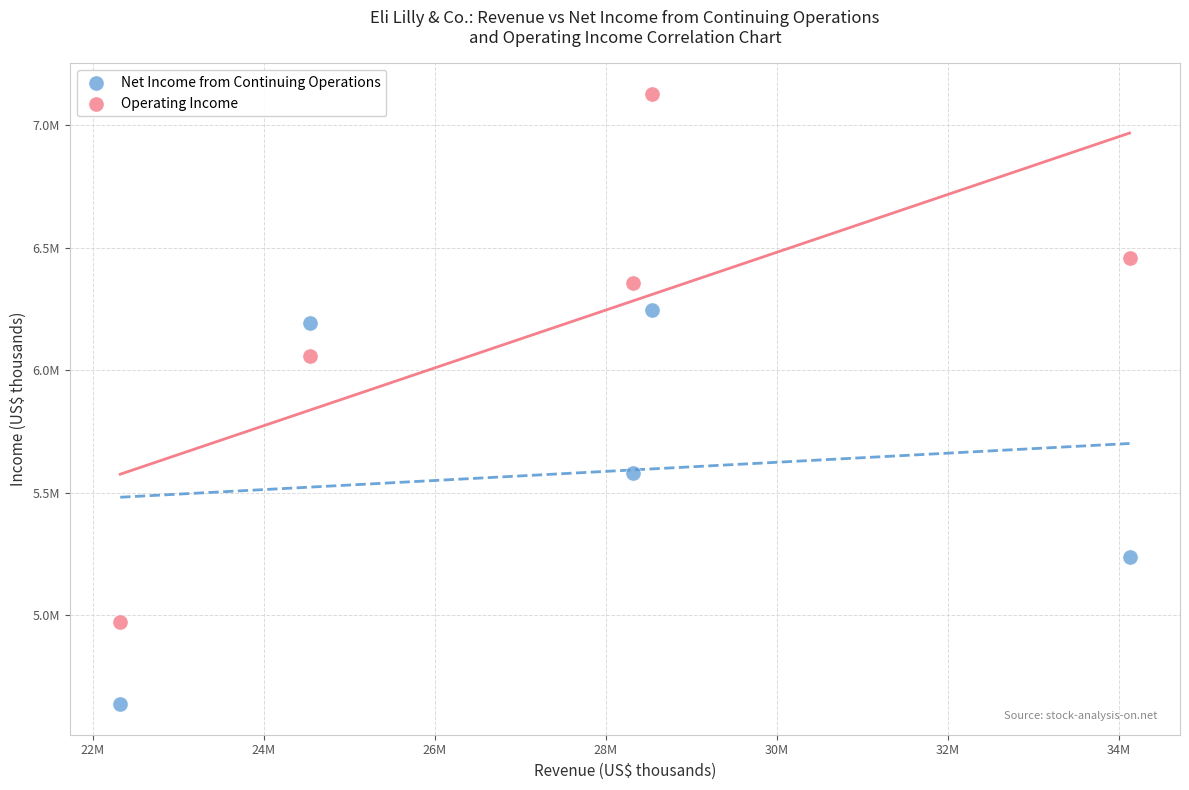

What are all the series names shown in the legend?

Net Income from Continuing Operations, Operating Income